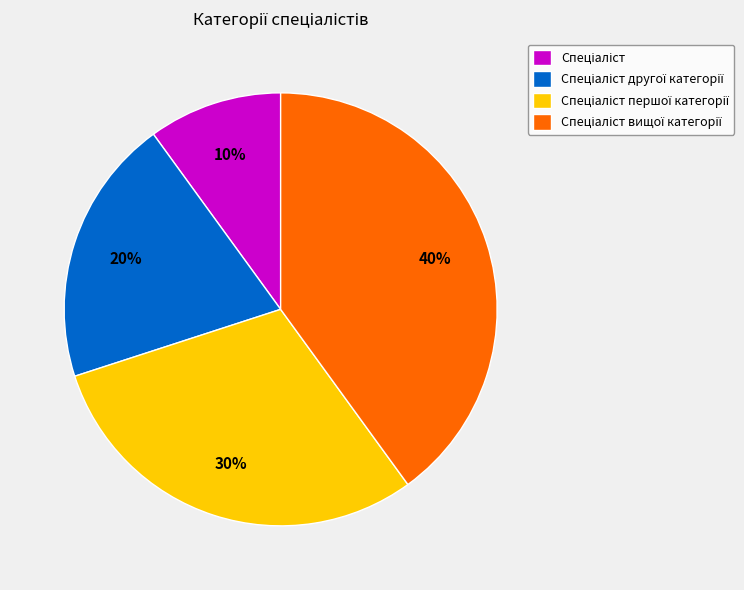

To the nearest percent, what is the difference between the largest and smallest slice percentages?

30%